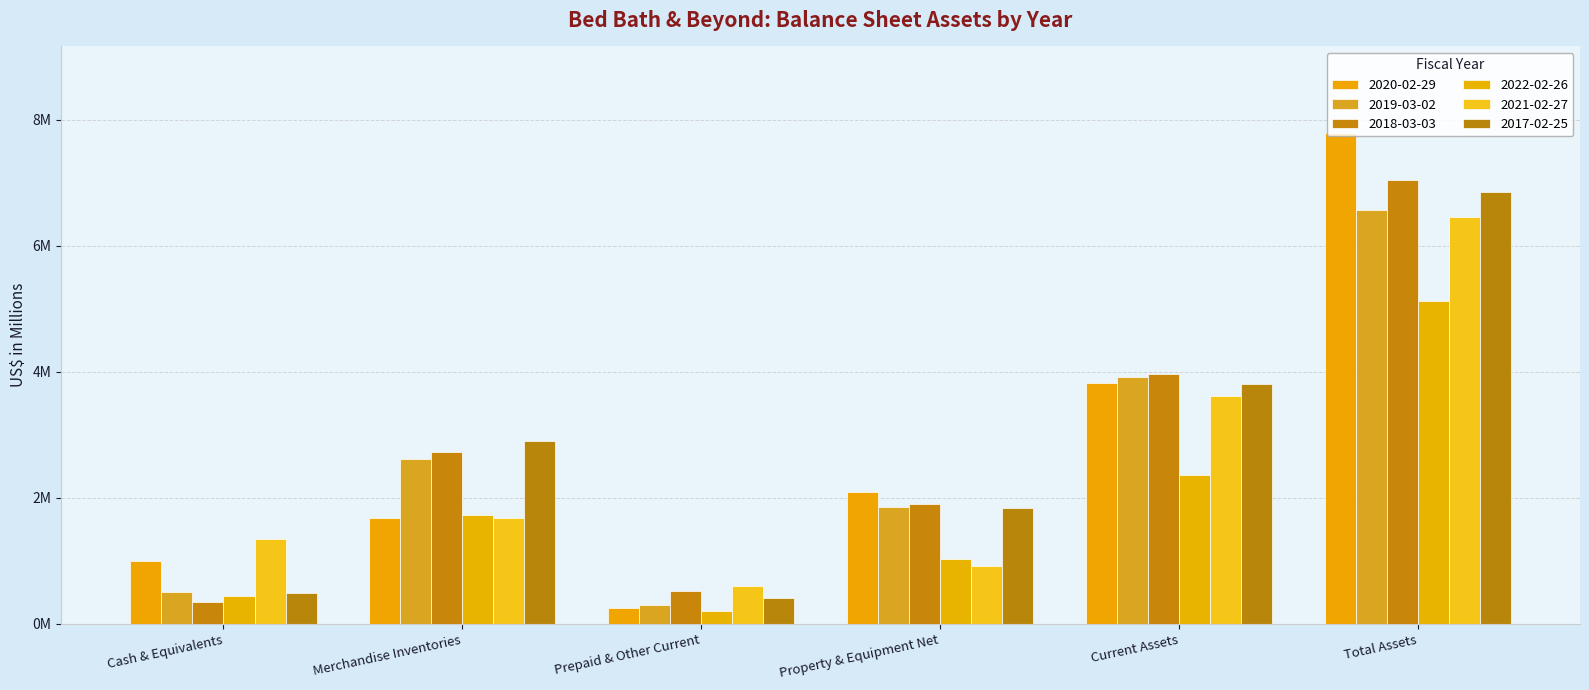

Which series has the widest spread of values?

2020-02-29